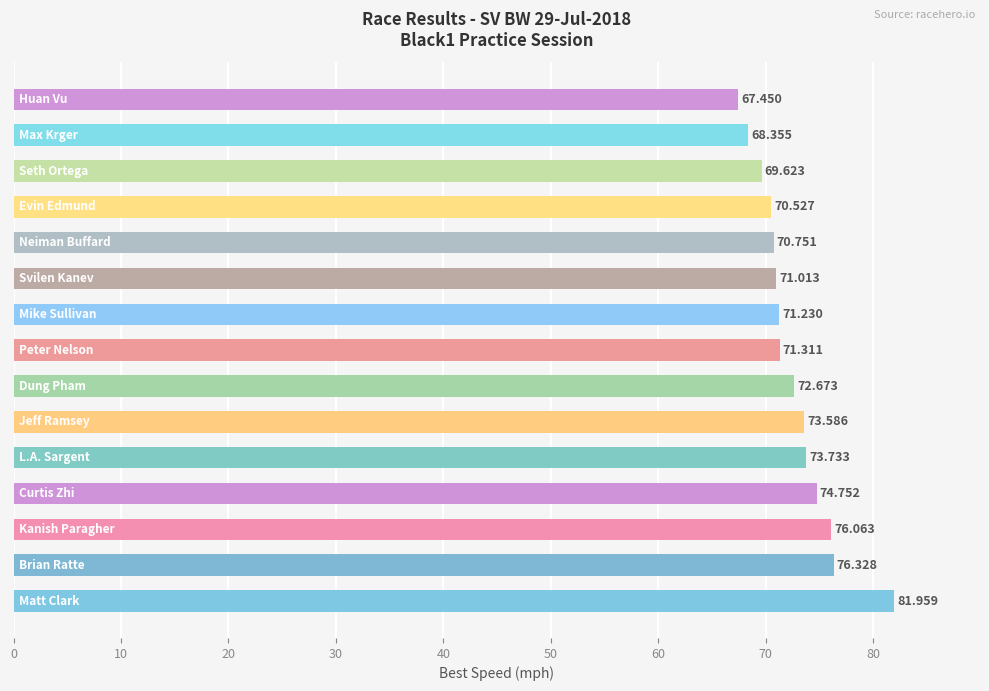

What is the sum of all values?

1089.4